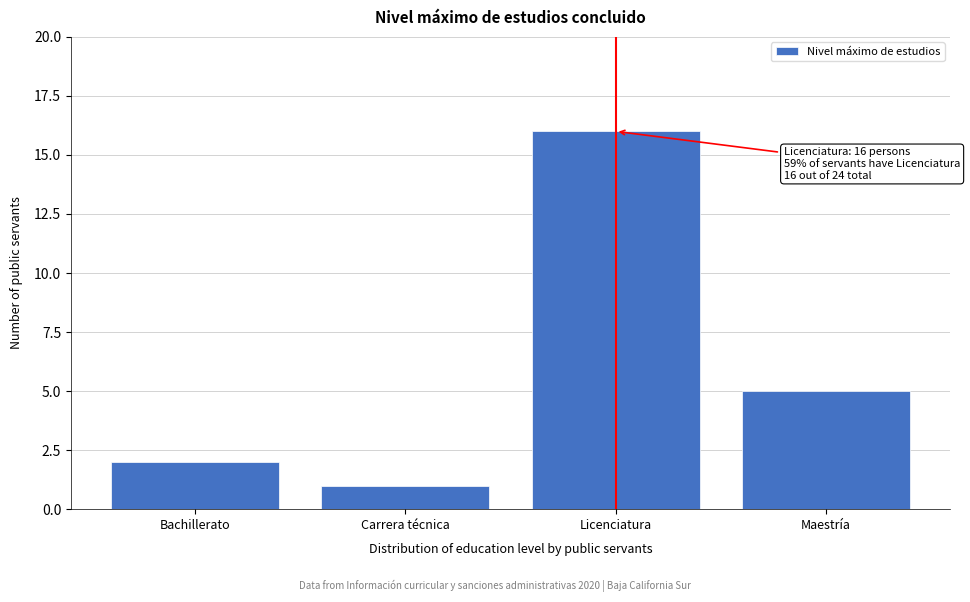

Reading left to right, transcribe all the data shown in this chart.

2	1	16	5